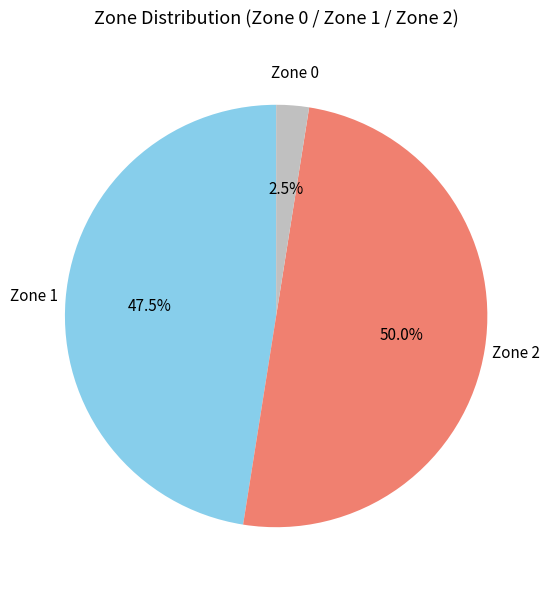

Approximately how many times larger is the value at Zone 1 compared to Zone 0?

19.0